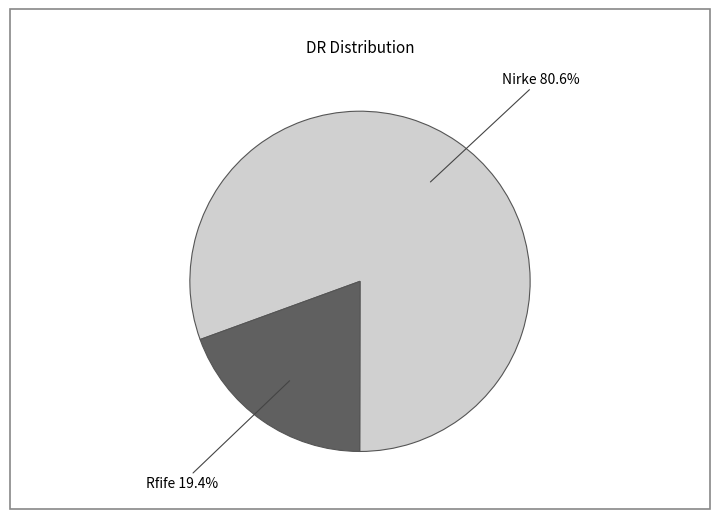

Is there a majority slice in this chart?

Yes